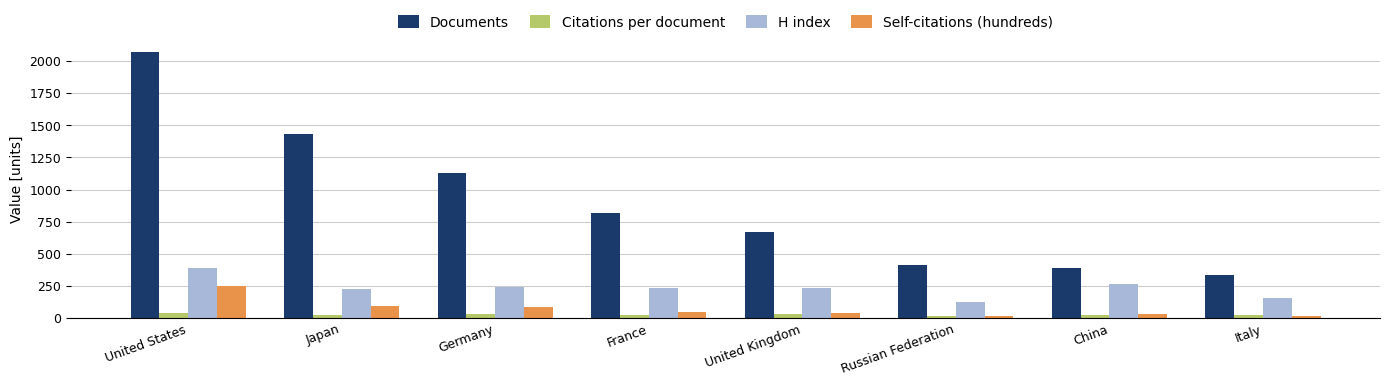

True or false: Documents has a value of 393.0 at China.

True